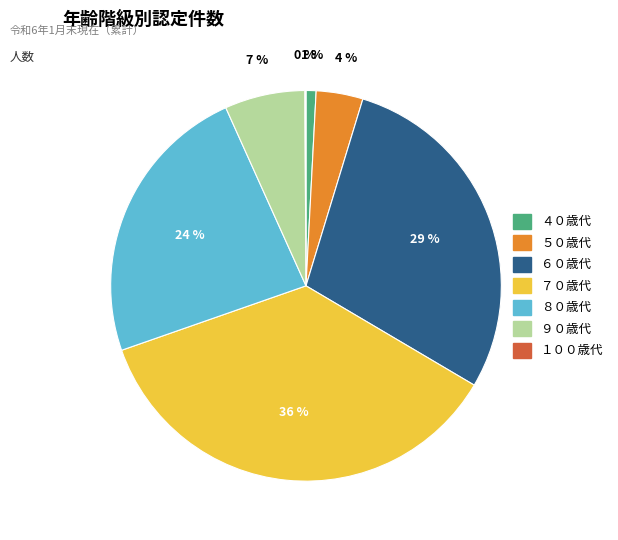

Combined, do ９０歳代 and ４０歳代 account for over 50%?

No